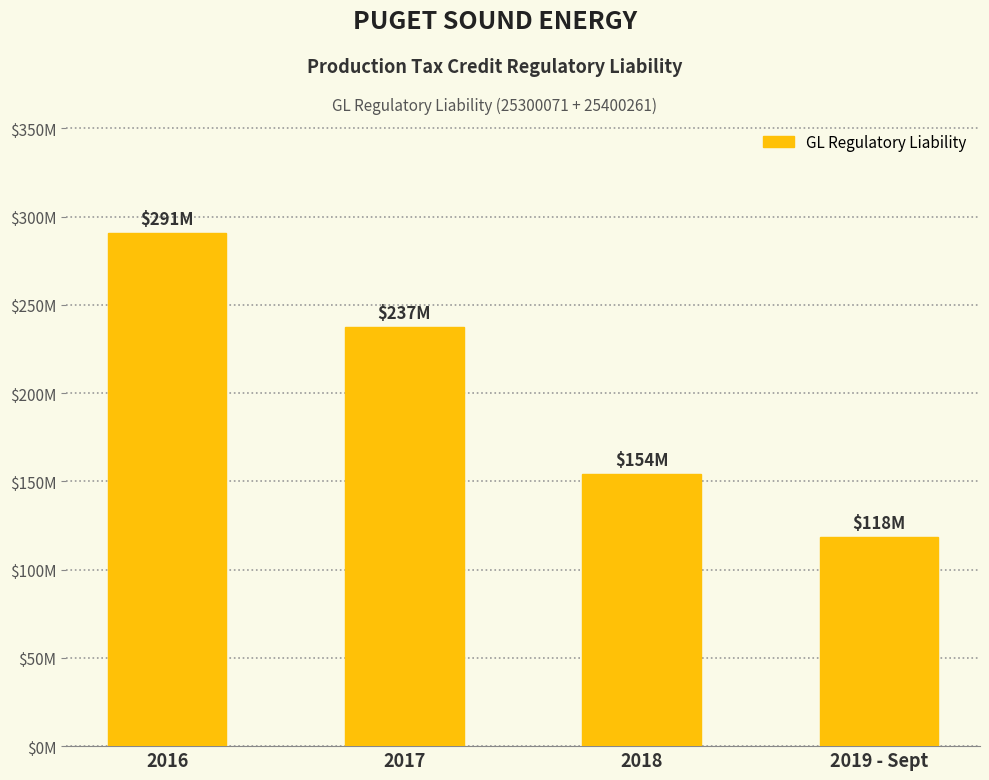

Which has a higher value, 2018 or 2017?

2017